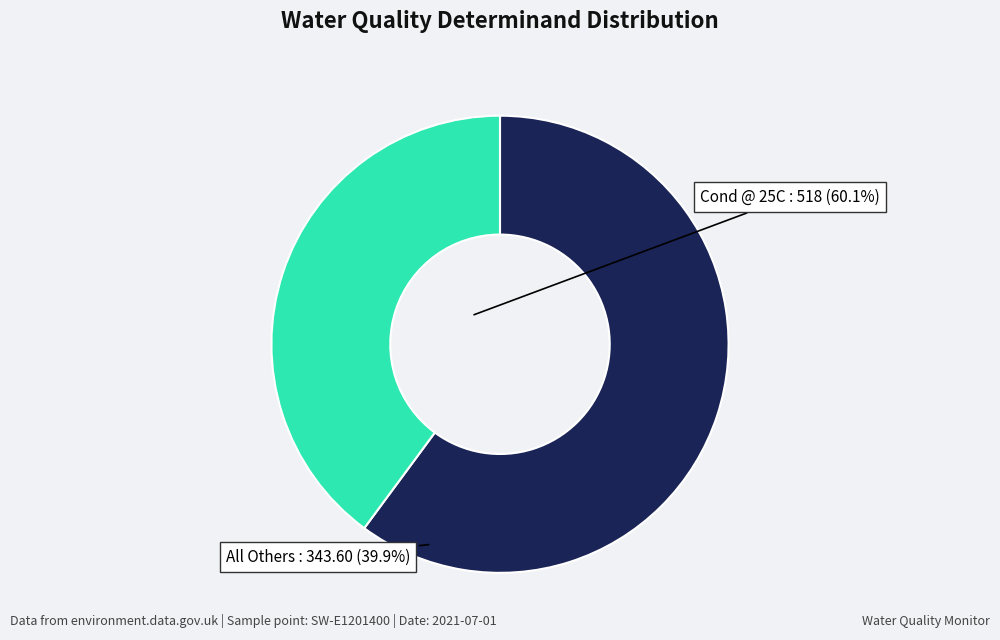

Does any single category account for the majority?

Yes